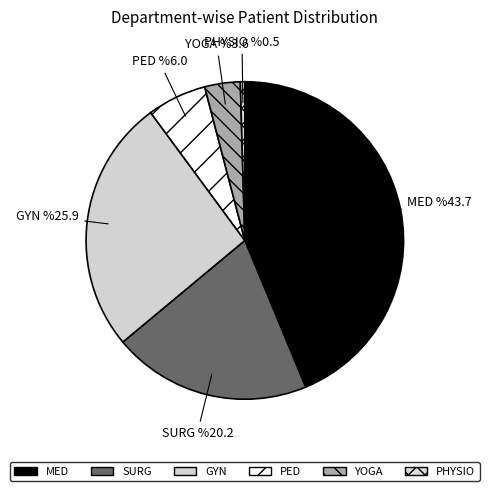

What is the largest slice in the pie chart?

MED